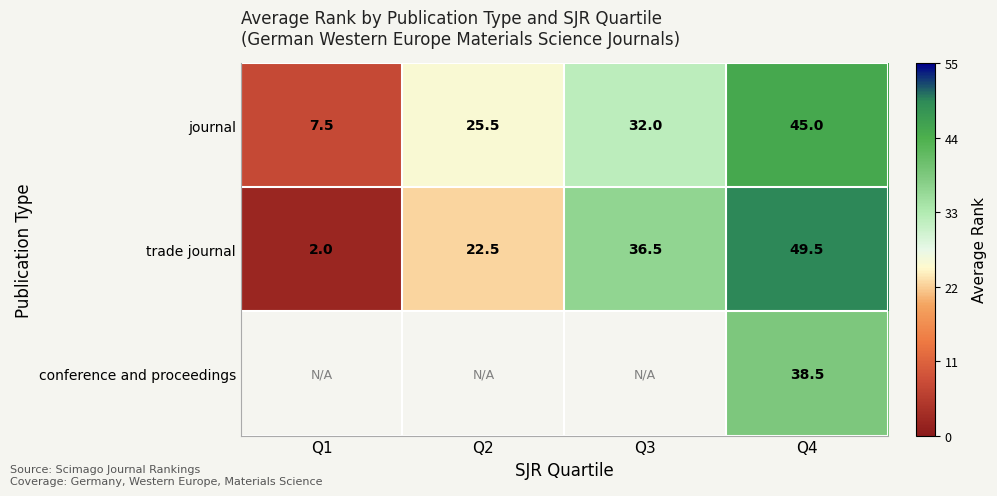

How many categories are shown in the chart?

4